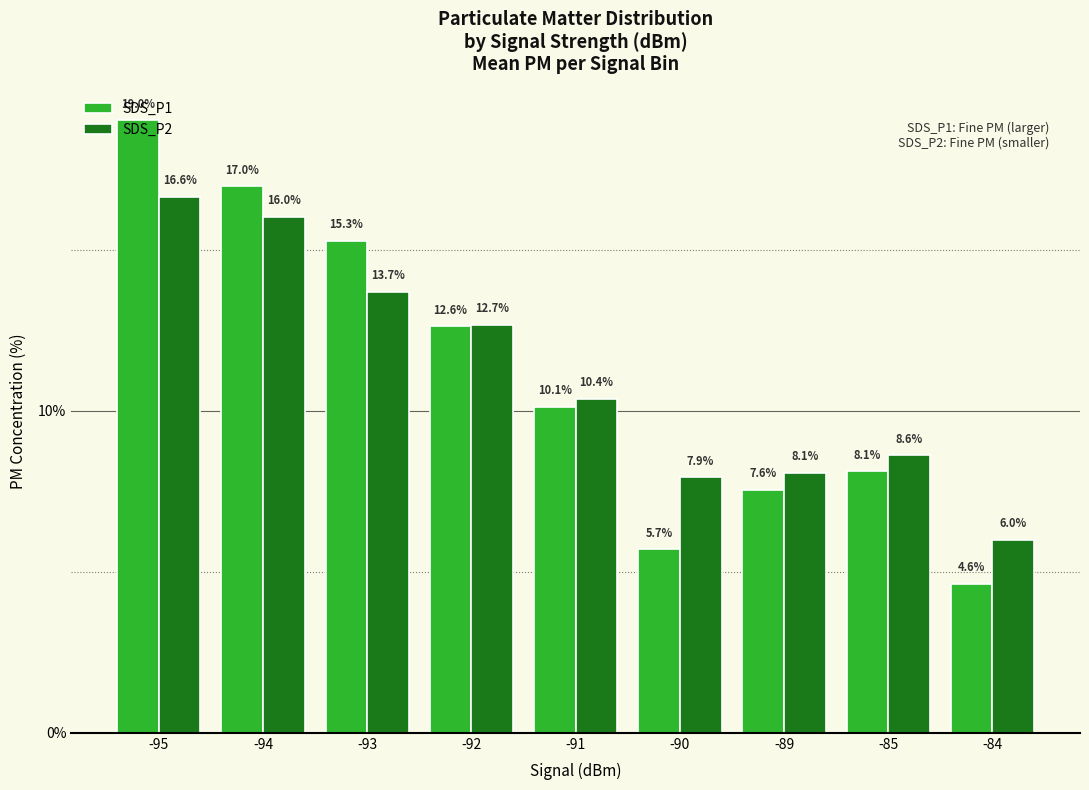

True or false: SDS_P2 has a value of 7.9 at -90.

True